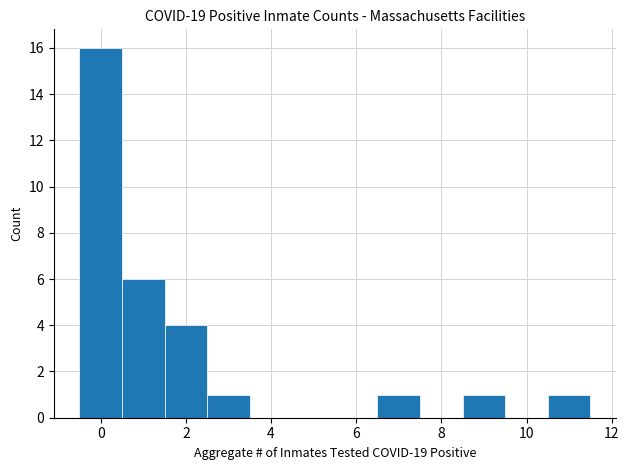

Reading left to right, list every bar in this chart as the range it spans on the x-axis followed by its height. Neither the bar edges nor the heights are printed on the chart, so give them approximately, as read against the axes.

-0.5 to 0.5: 16
0.5 to 1.5: 6
1.5 to 2.5: 4
2.5 to 3.5: 1
3.5 to 4.5: 0
4.5 to 5.5: 0
5.5 to 6.5: 0
6.5 to 7.5: 1
7.5 to 8.5: 0
8.5 to 9.5: 1
9.5 to 10.5: 0
10.5 to 11.5: 1